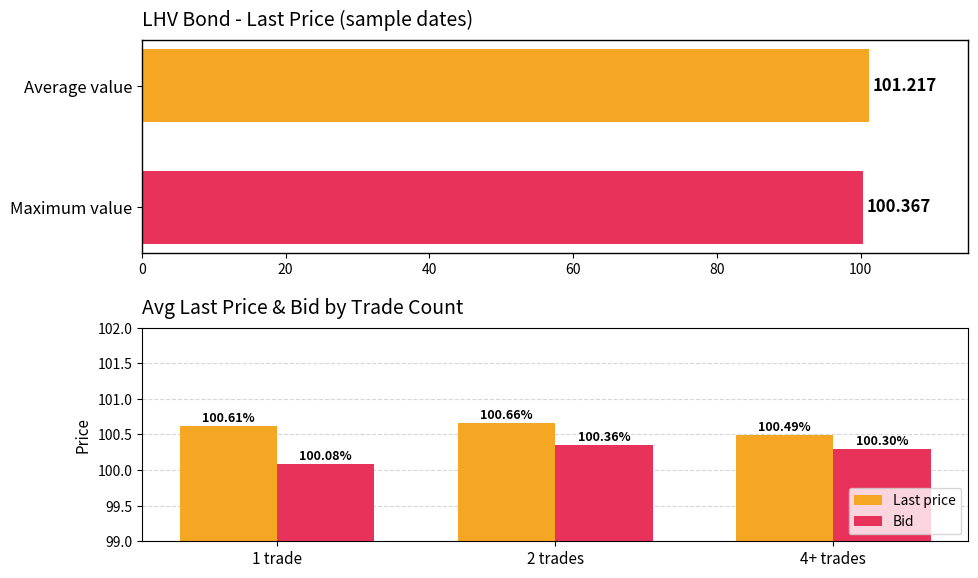

What is the value of the Bid bar at the 1st from the left?

100.1